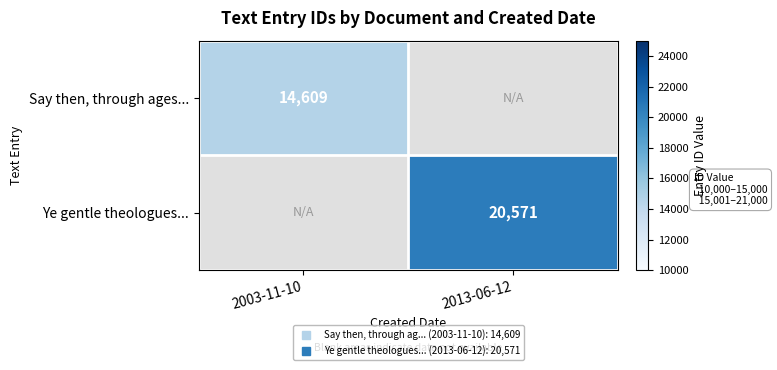

Rank the series by their maximum value, from highest to lowest.

Ye gentle theologues..., Say then, through ages...